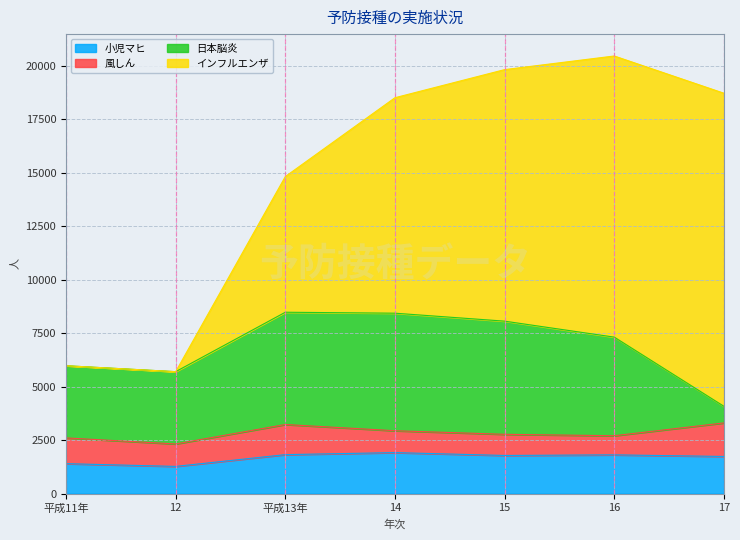

How many series are shown in this chart?

4